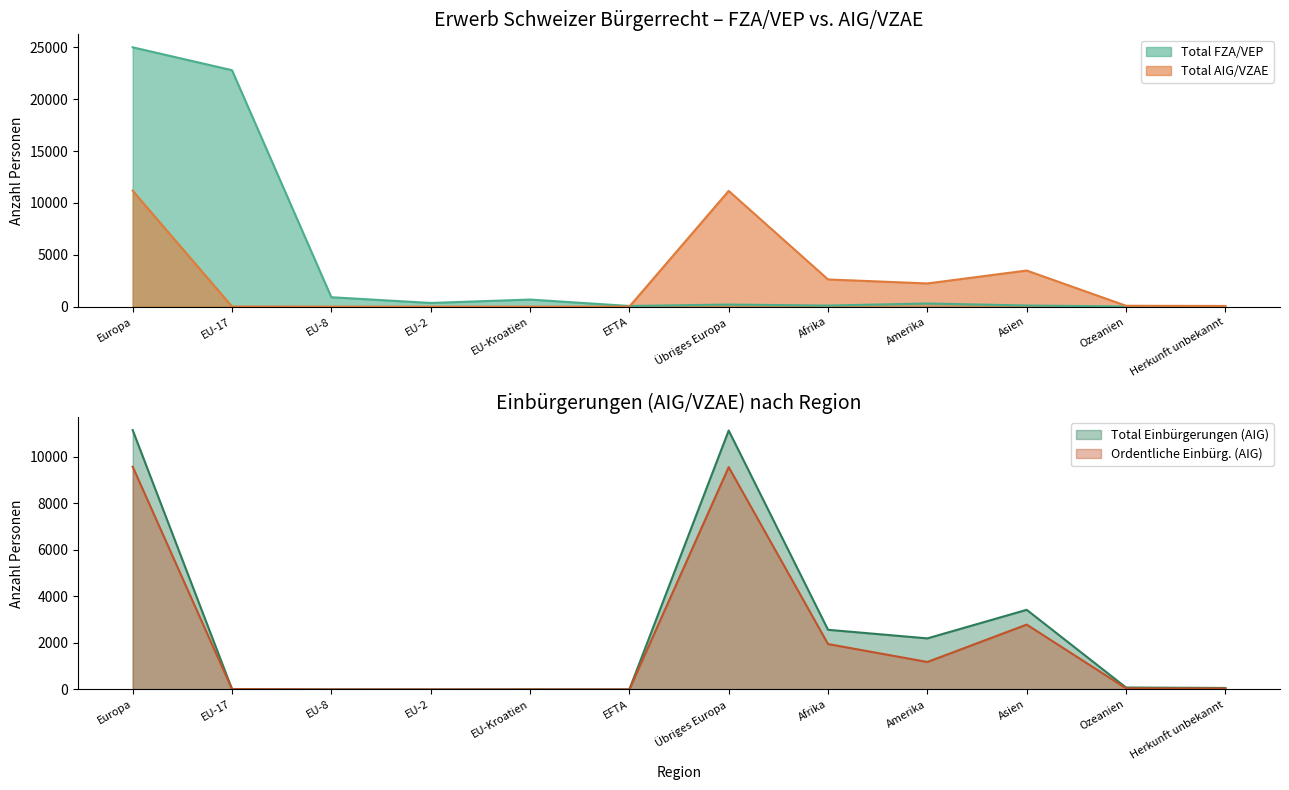

Count the number of data series in this chart.

4